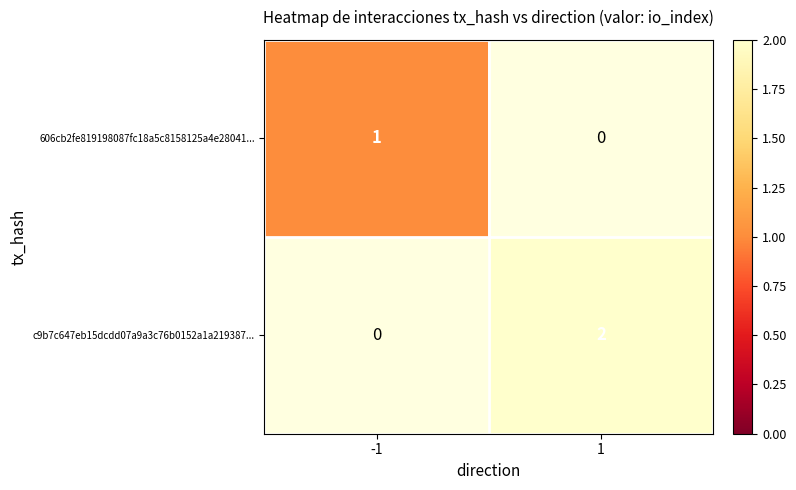

The 606cb2fe819198087fc18a5c8158125a4e28041... series shows 1 at -1. True or false?

True